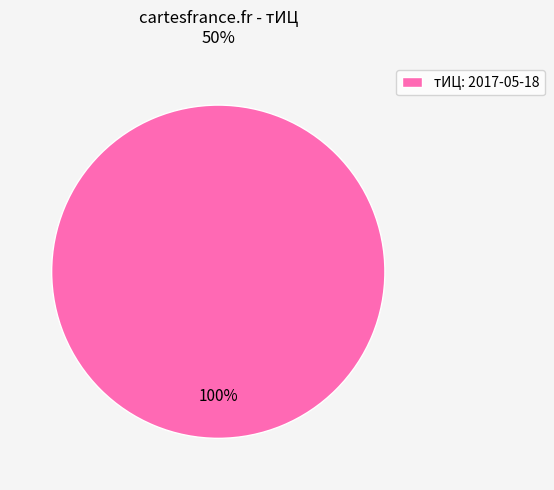

Is there any slice that represents more than half of the pie?

Yes